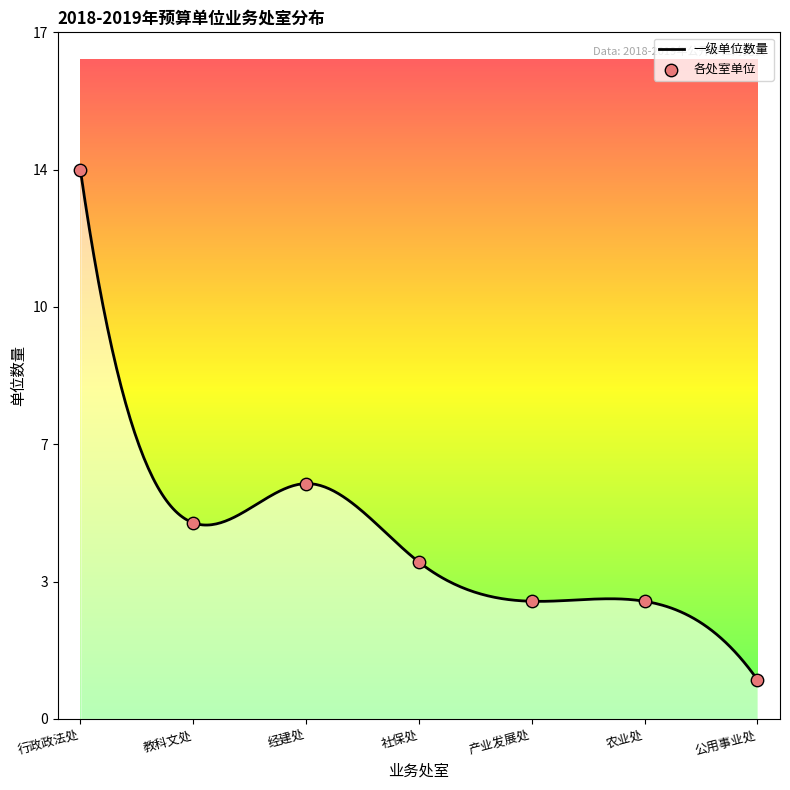

Which has a higher value, 农业处 or 行政政法处?

行政政法处